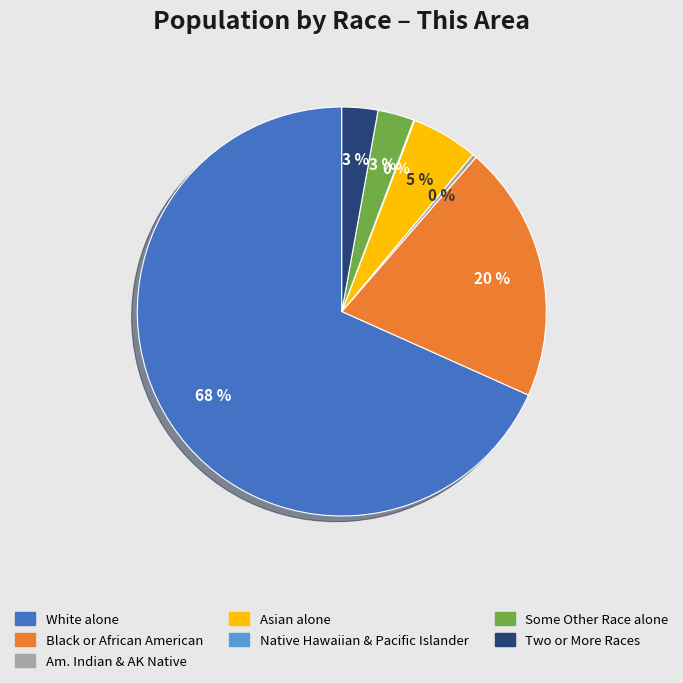

To the nearest percent, what is the average slice percentage?

14%